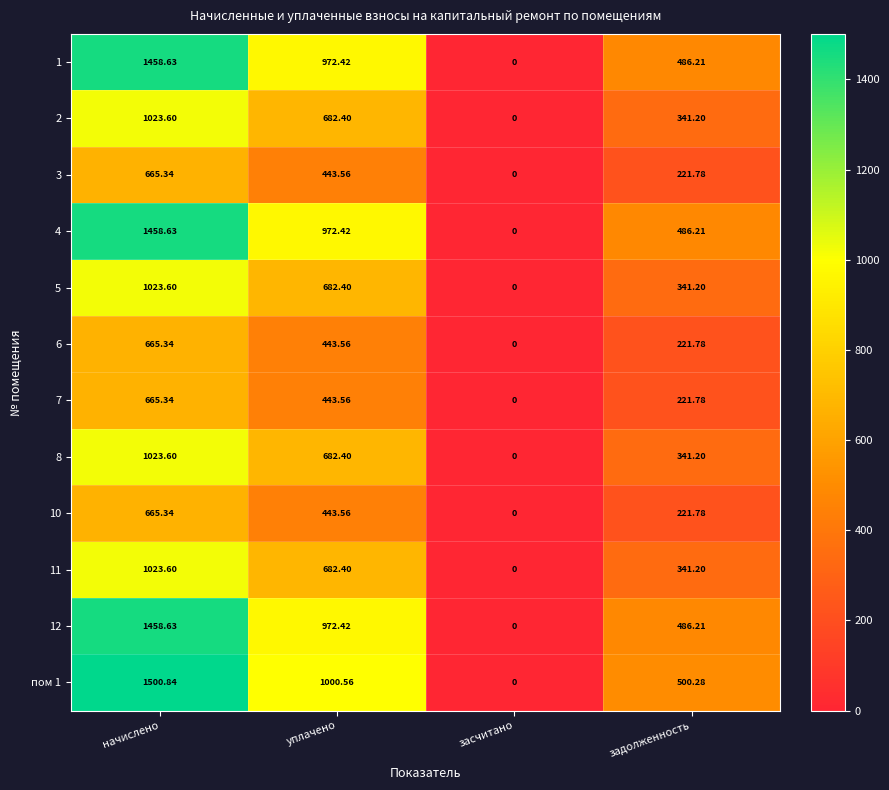

At which label is пом 1 closest to 750?

задолженность